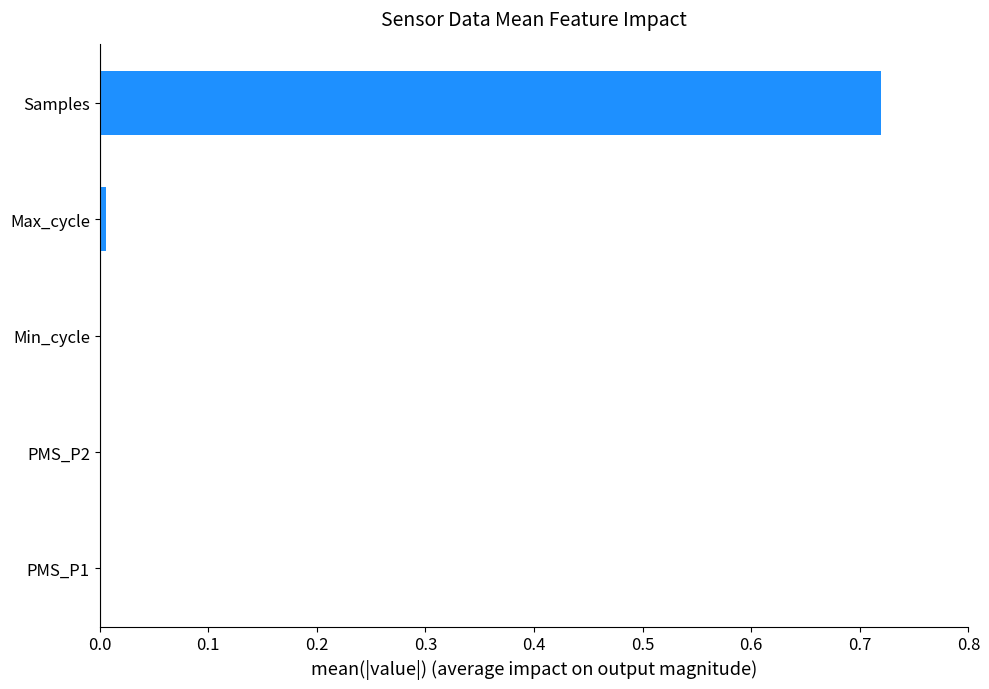

The chart shows a value of 0.0 at PMS_P2. True or false?

True